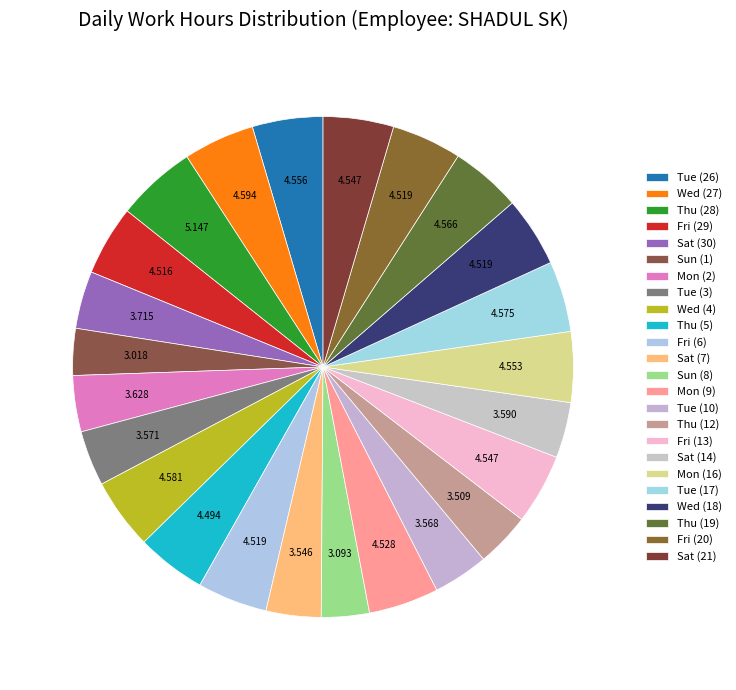

To the nearest percent, what is the difference between the largest and smallest slice percentages?

2%